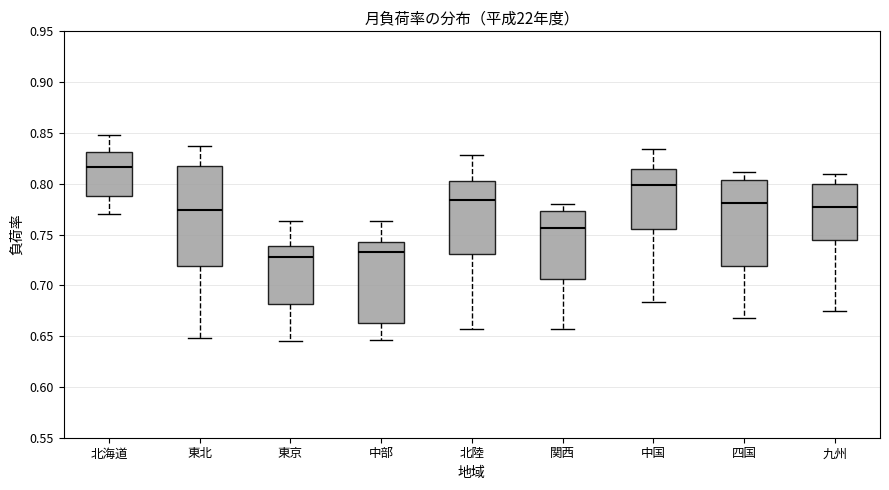

Where is the lower edge of the box for 九州 on the y-axis? The values are not printed on the chart, so give them approximately, as read against the axis.

0.745